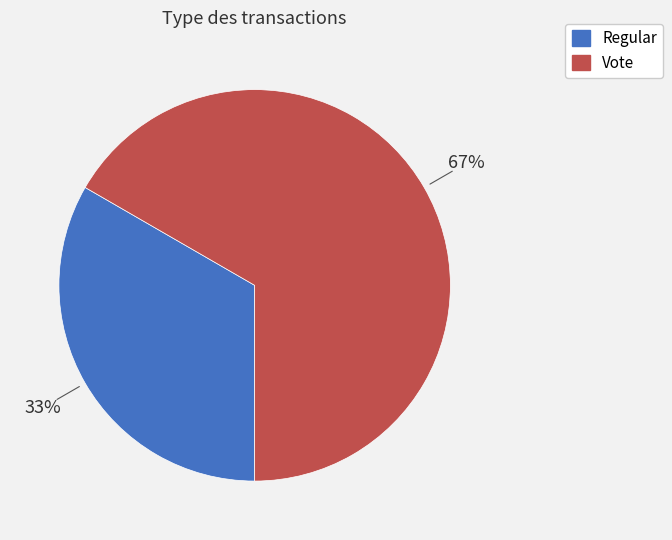

What is the ratio of the value at Vote to the value at Regular?

2.0